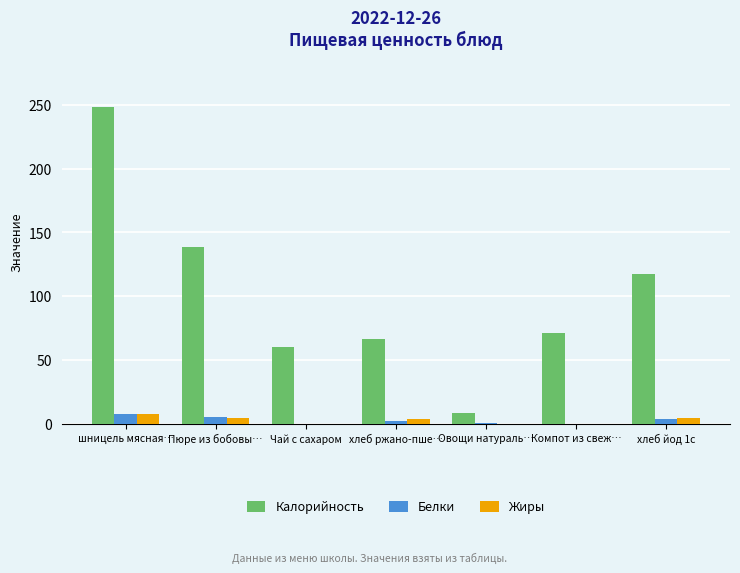

Where does the Калорийность series first go above 71?

шницель мясная…